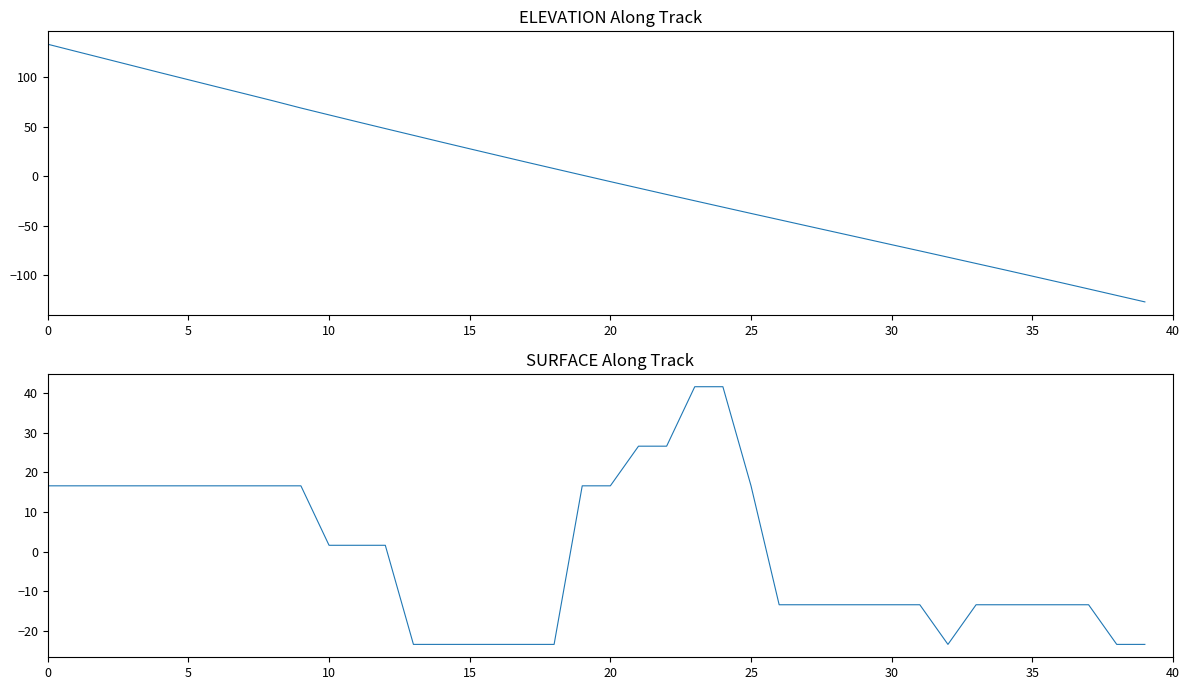

How many data points in ELEVATION are less than 1?

20